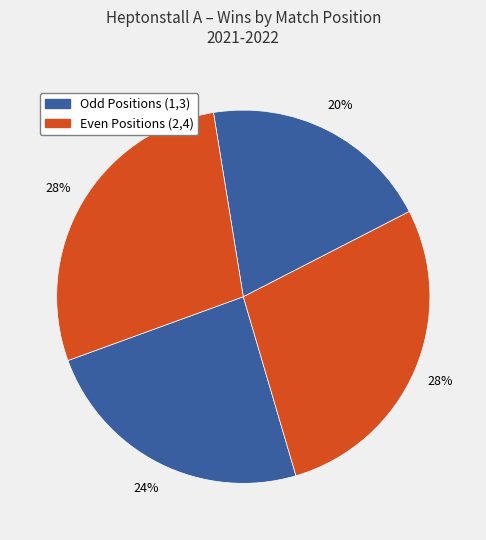

How many slices are in this pie chart?

4